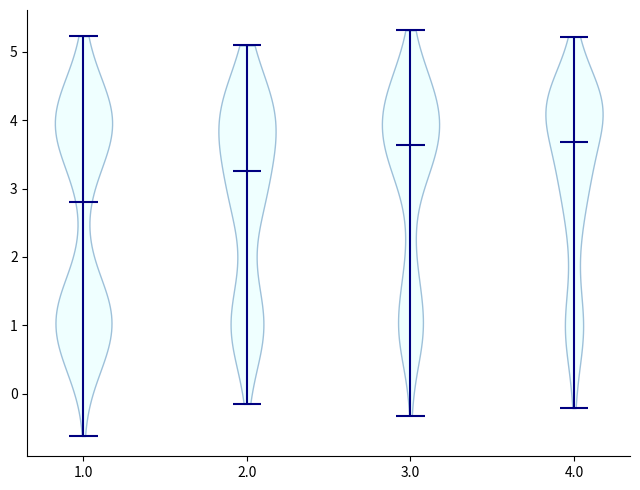

What is the lowest point the violin at x = 4.0 reaches on the y-axis? The values are not printed on the chart, so give them approximately, as read against the axis.

-0.2